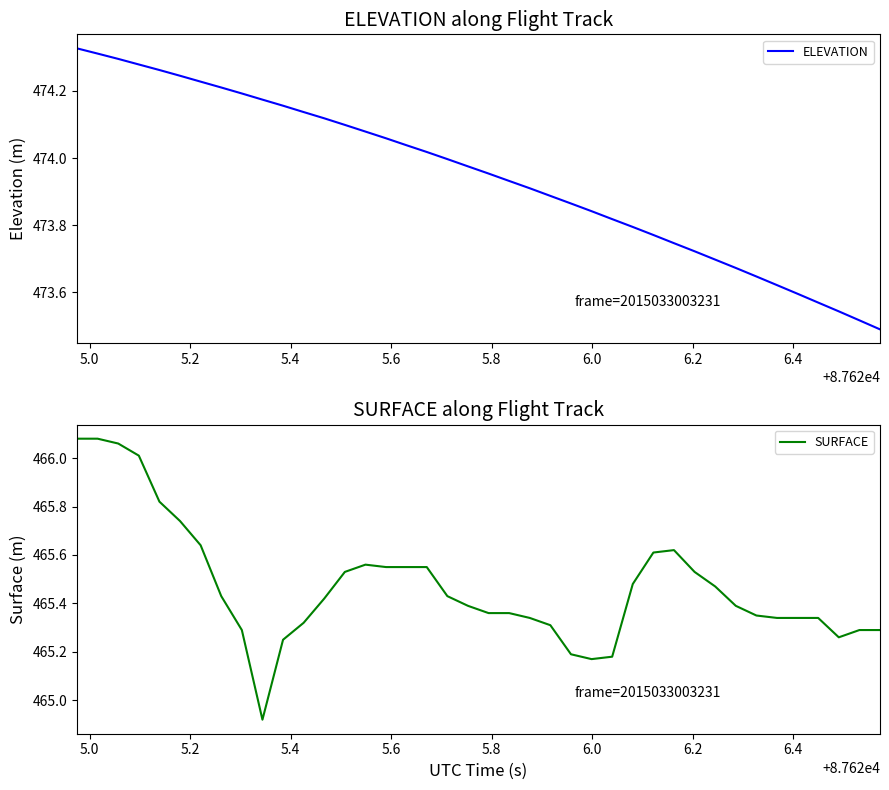

What is the difference between the maximum and minimum values in the SURFACE series?

1.2